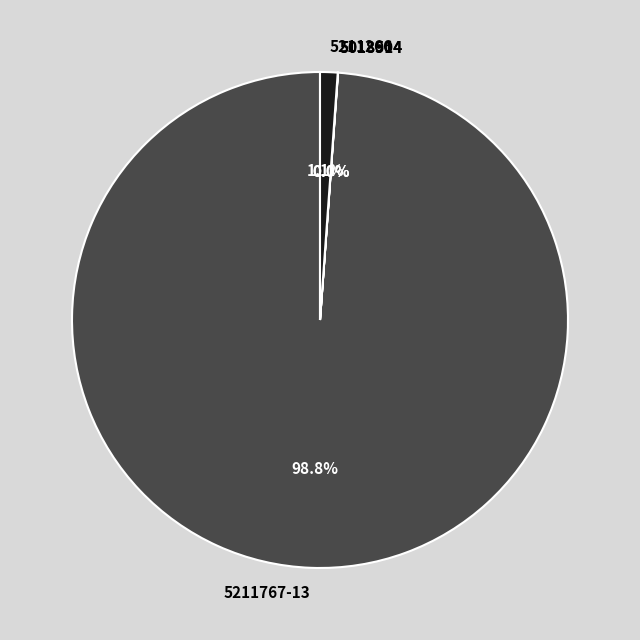

Is 5211266 the majority of the pie?

No